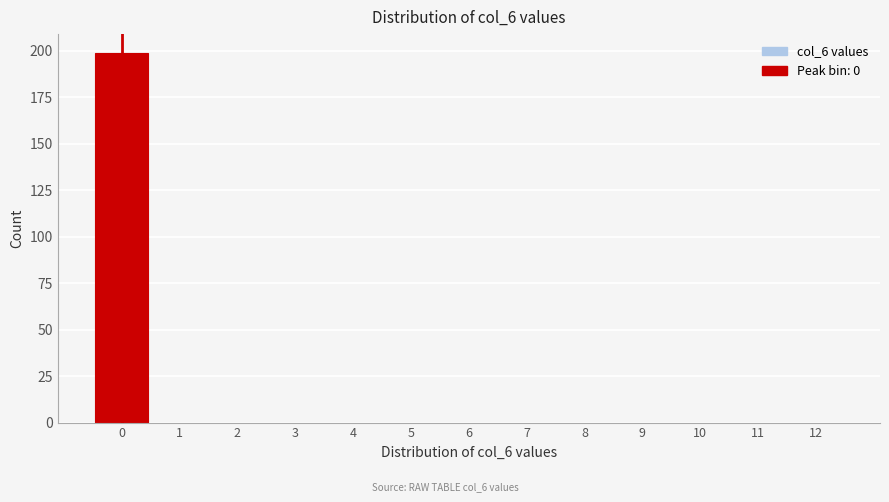

Which range on the x-axis has the tallest bar?

-0.5 to 0.5